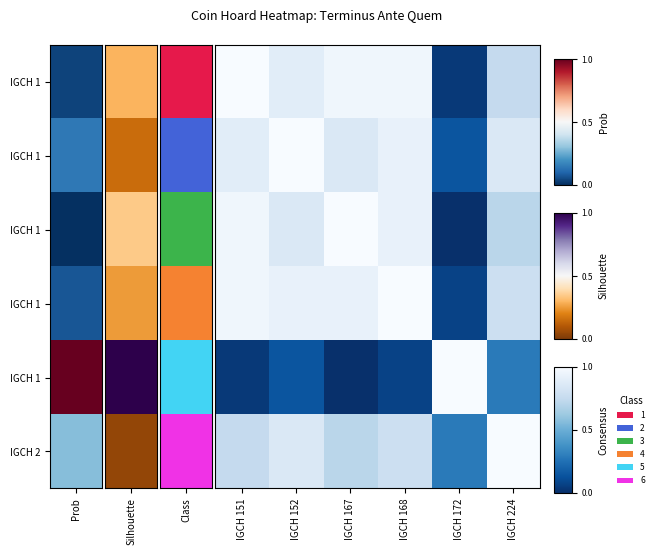

At how many categories does at least one series exceed 0?

6